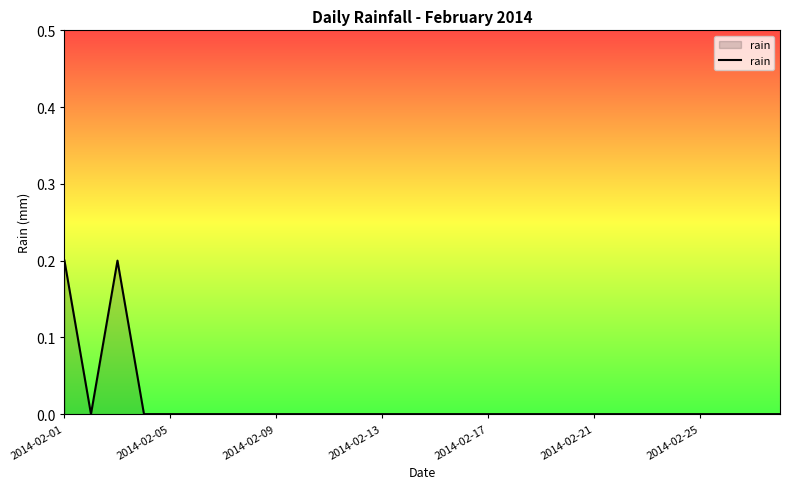

Reading left to right, extract all data points from this chart.

0.2	0.0	0.2	0.0	0.0	0.0	0.0	0.0	0.0	0.0	0.0	0.0	0.0	0.0	0.0	0.0	0.0	0.0	0.0	0.0	0.0	0.0	0.0	0.0	0.0	0.0	0.0	0.0